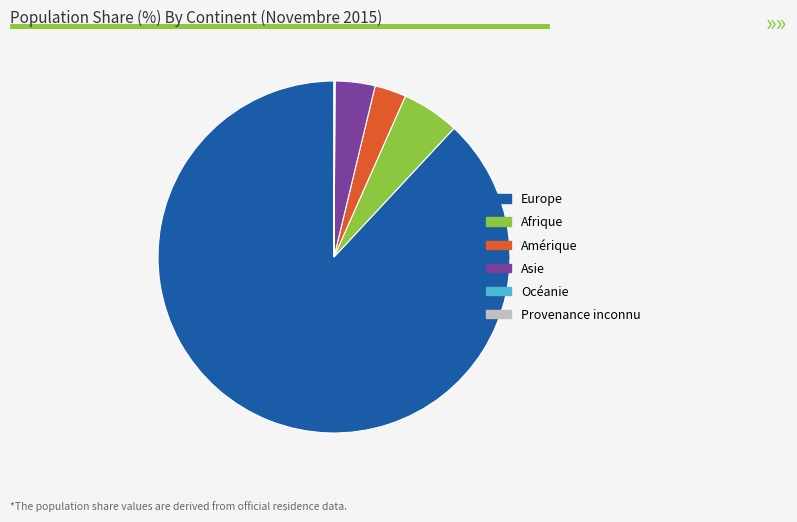

Does Europe represent more than half of the total?

Yes